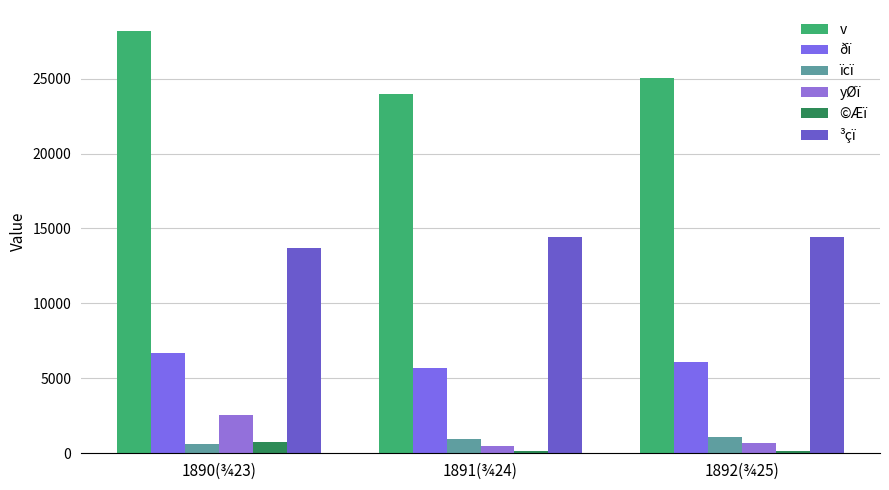

What position from the right is 1890(¾23)?

3